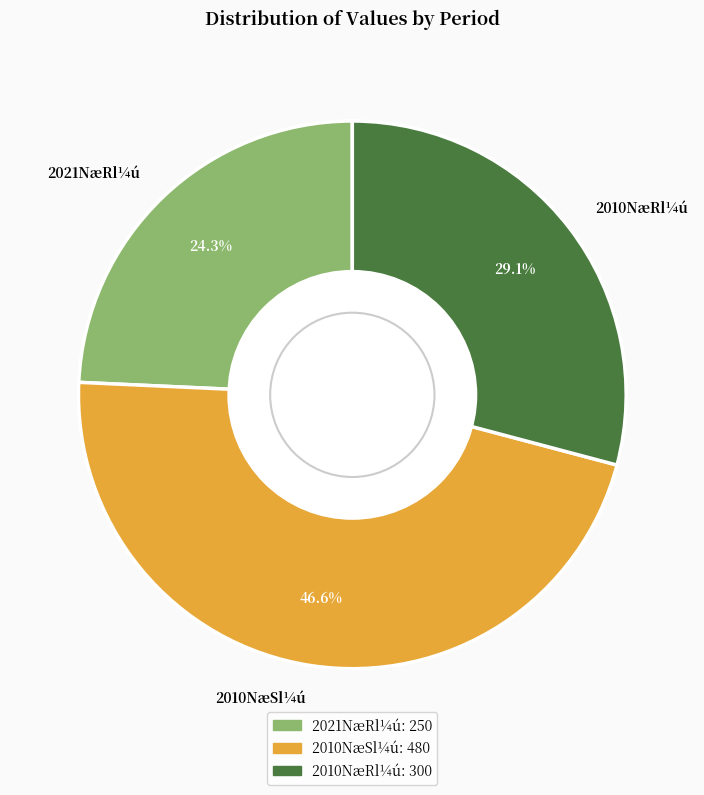

What is the ratio of the value at 2010NæSl¼ú to the value at 2021NæRl¼ú?

1.9